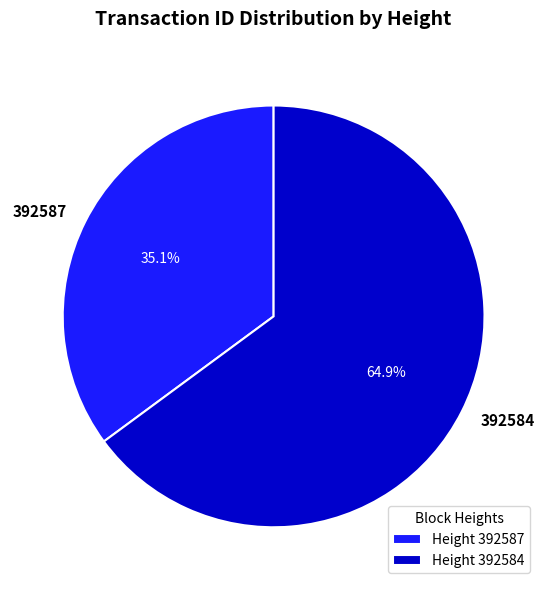

What percentage do 392587 and 392584 together represent?

100.0%